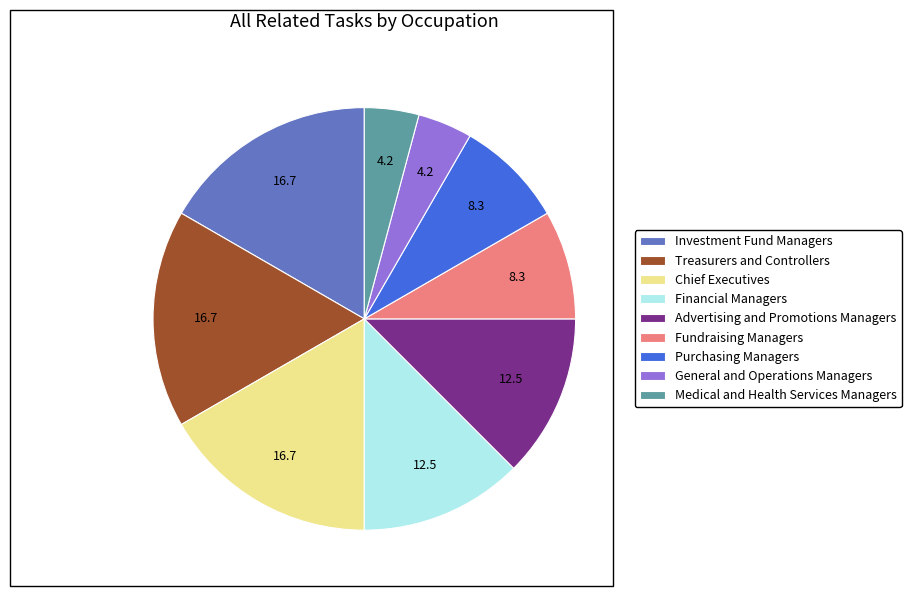

Do Medical and Health Services Managers and Financial Managers together represent more than half of the pie?

No